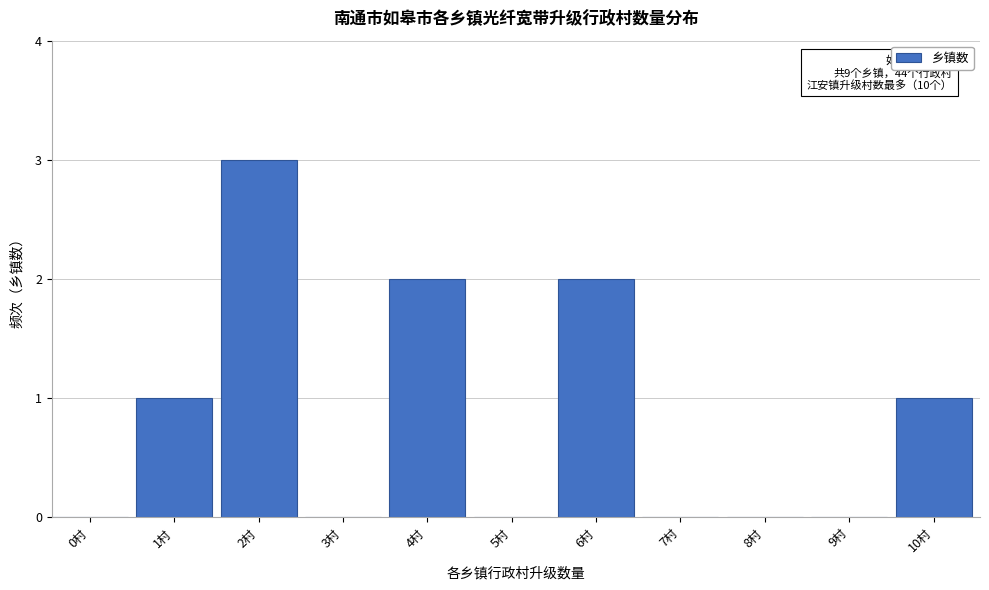

Reading left to right, transcribe all the data shown in this chart.

0村=0	1村=1	2村=3	3村=0	4村=2	5村=0	6村=2	7村=0	8村=0	9村=0	10村=1